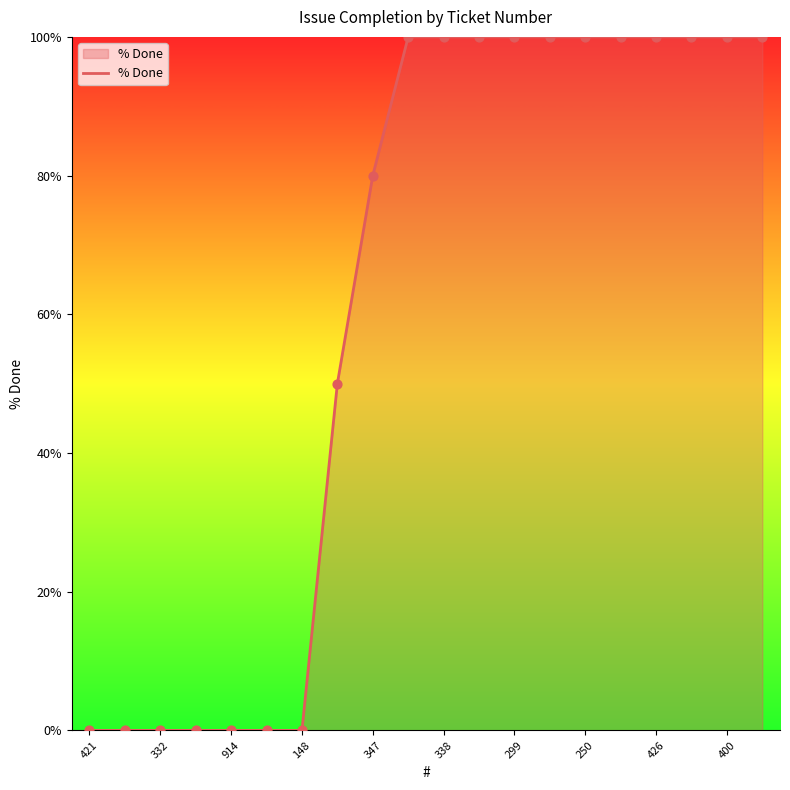

What is the difference between the maximum and minimum values?

100